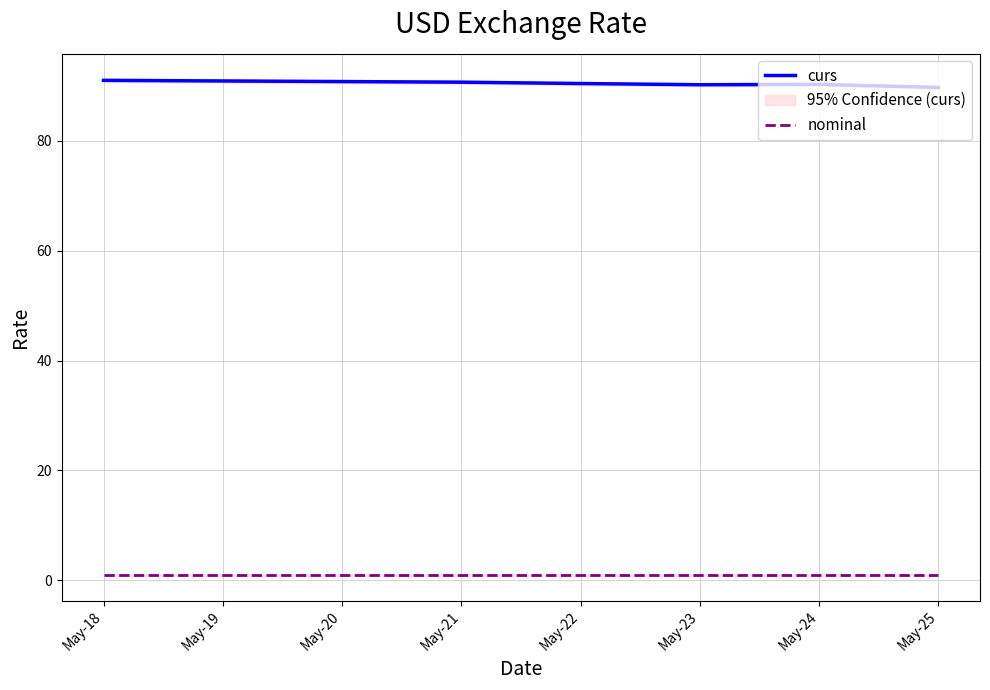

Which series has the widest spread of values?

curs